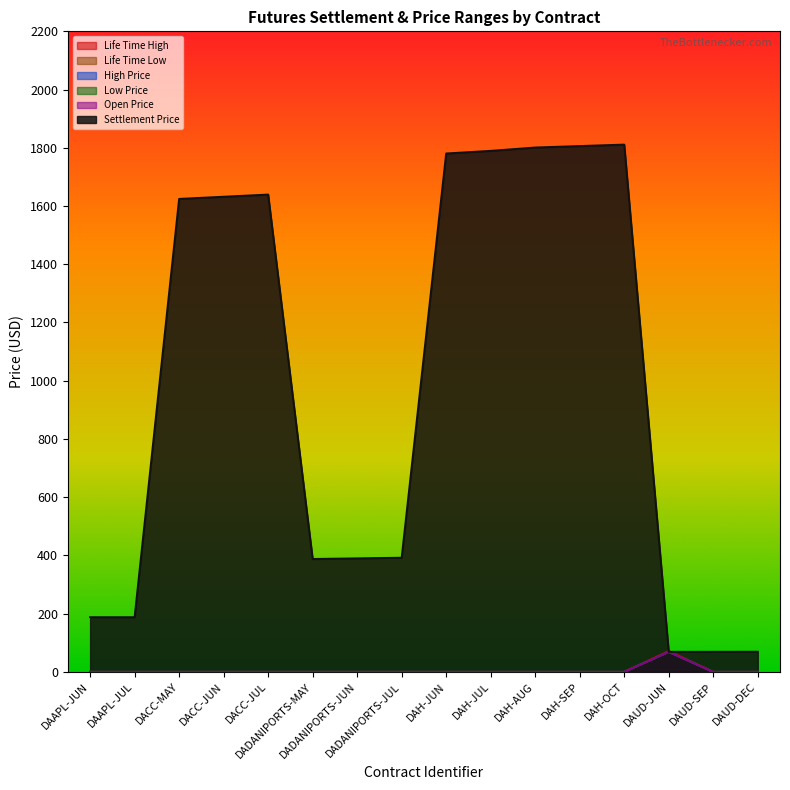

What is the sum of all Settlement Price values?

15636.2